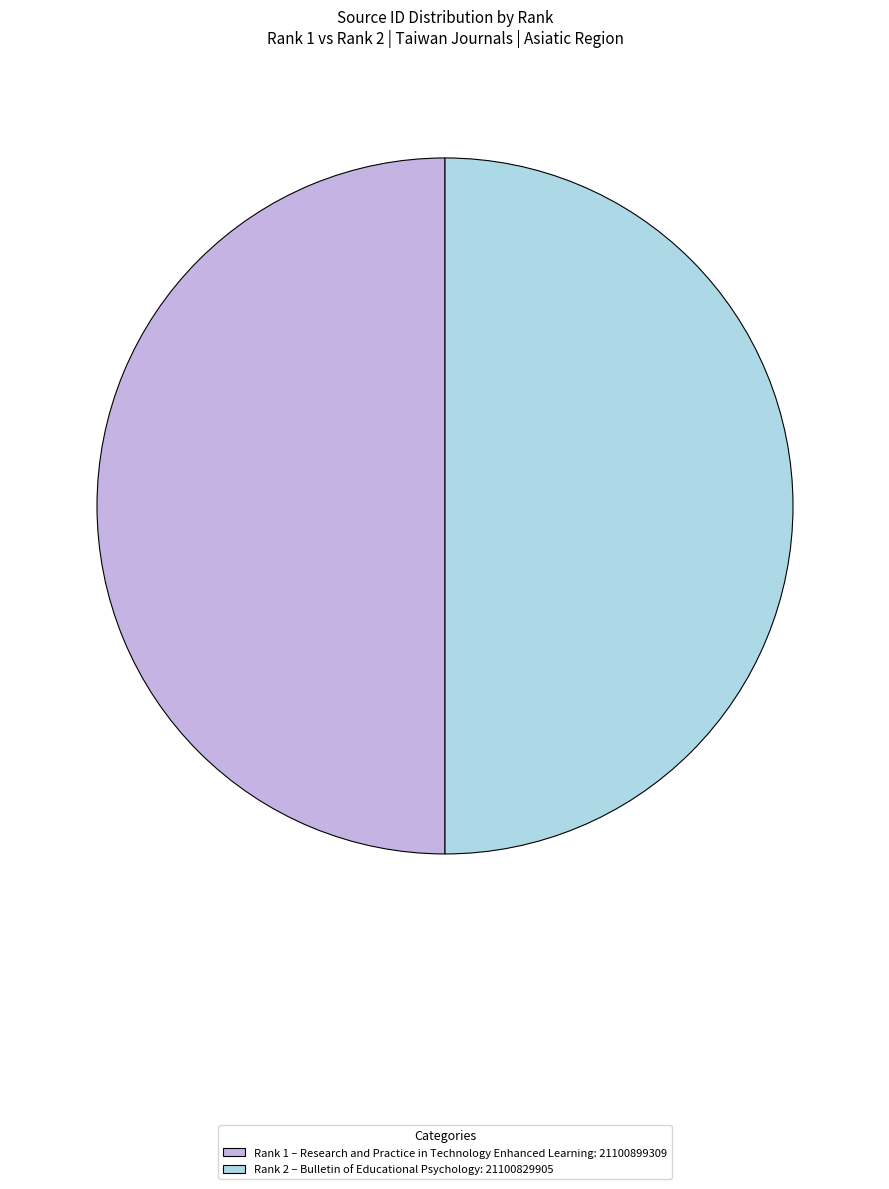

What is the ratio of the value at Rank 2 – Bulletin of Educational Psychology: 21100829905 to the value at Rank 1 – Research and Practice in Technology Enhanced Learning: 21100899309?

1.0